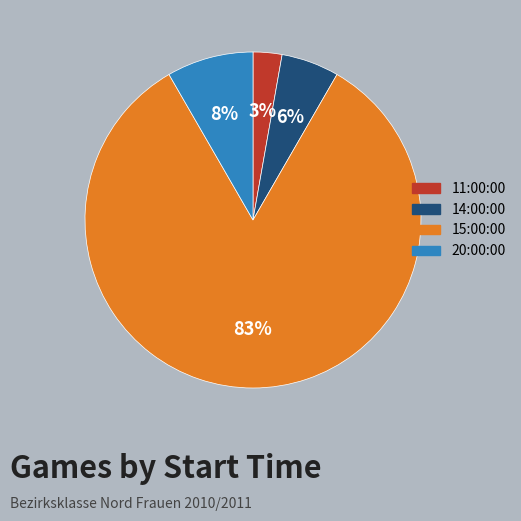

Which slice is the largest?

15:00:00